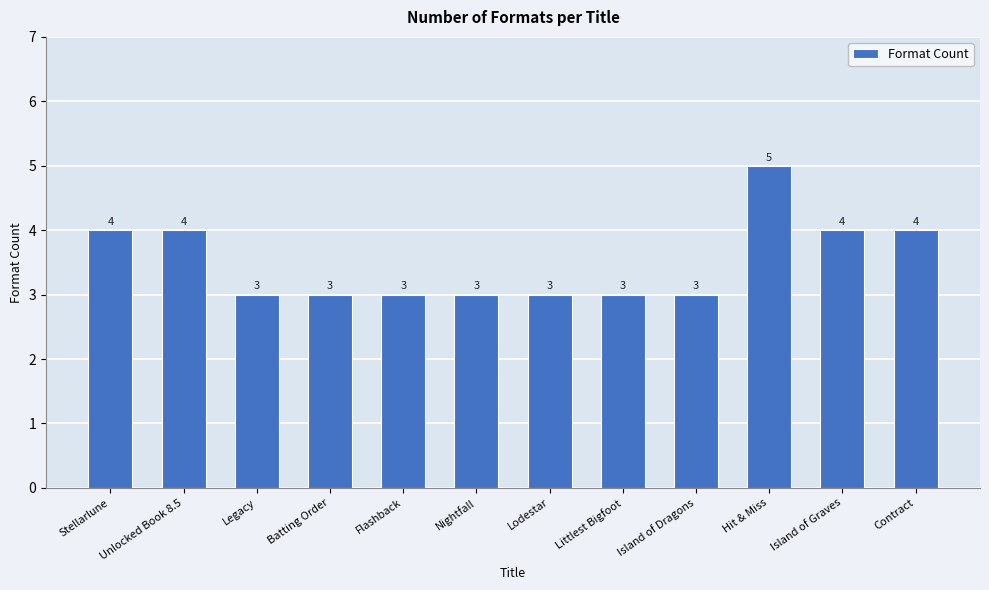

What is the difference between the maximum and second lowest values?

2